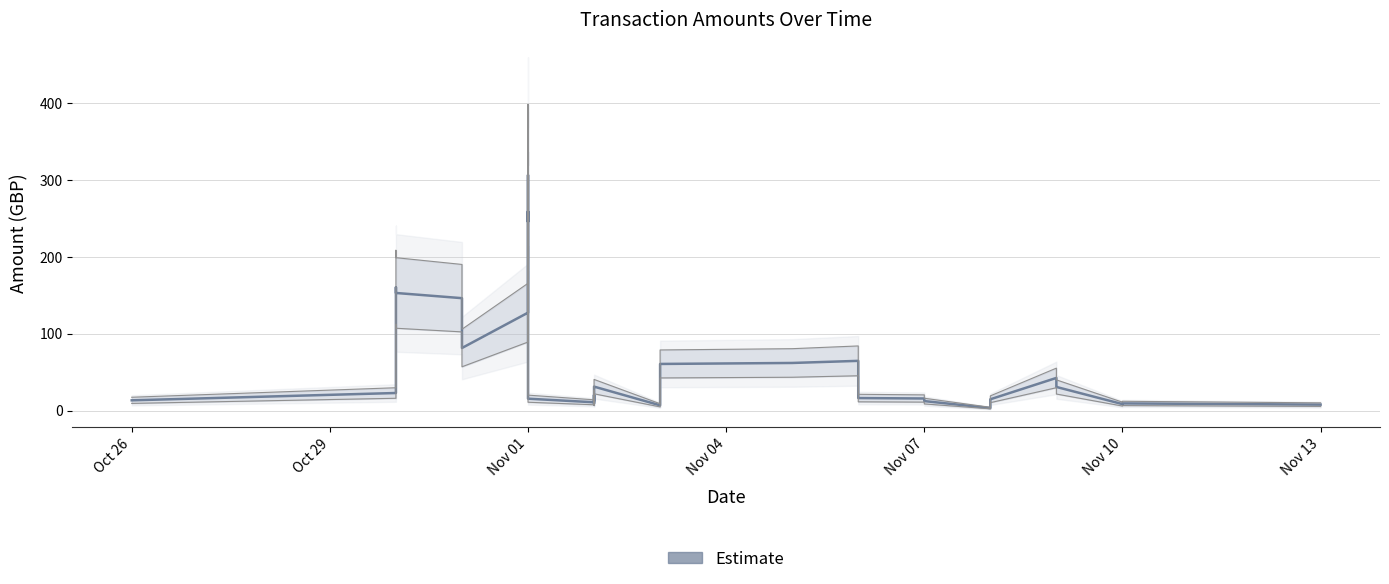

How many categories are shown in the chart?

37